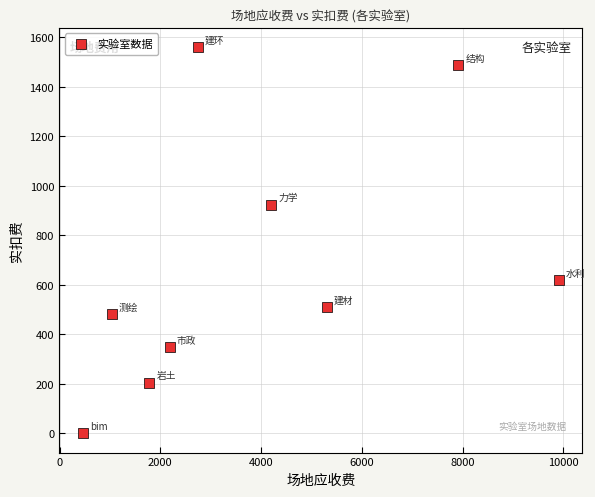

What is the average X value?

3949